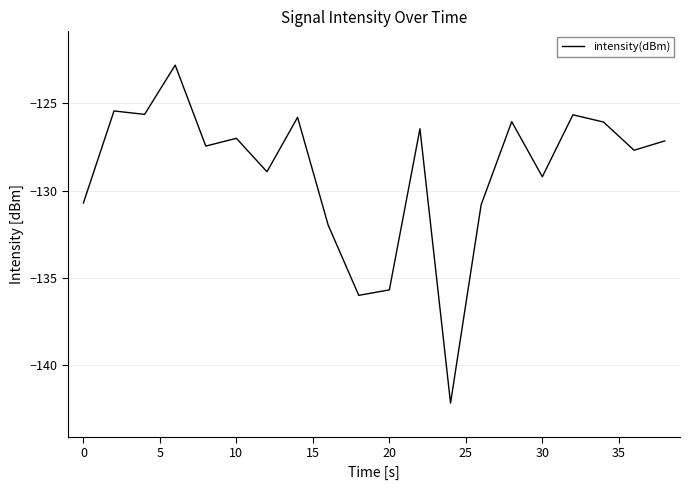

What is the smallest value displayed?

-142.2